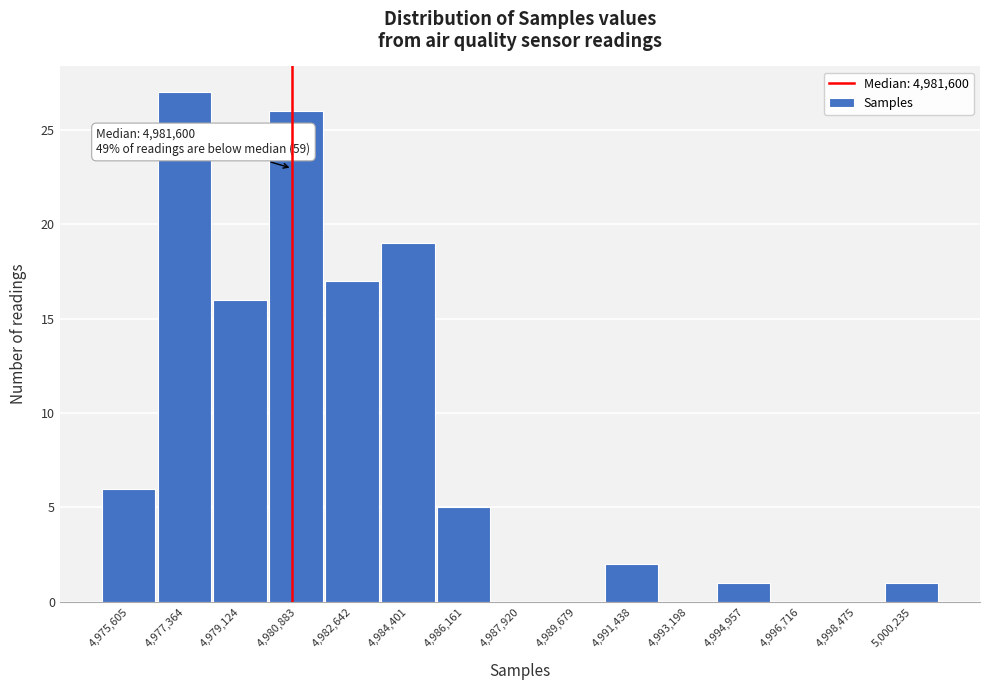

Reading left to right, what are all the values shown in this chart?

4,975,605=6	4,977,364=27	4,979,124=16	4,980,883=26	4,982,642=17	4,984,401=19	4,986,161=5	4,987,920=0	4,989,679=0	4,991,438=2	4,993,198=0	4,994,957=1	4,996,716=0	4,998,475=0	5,000,235=1